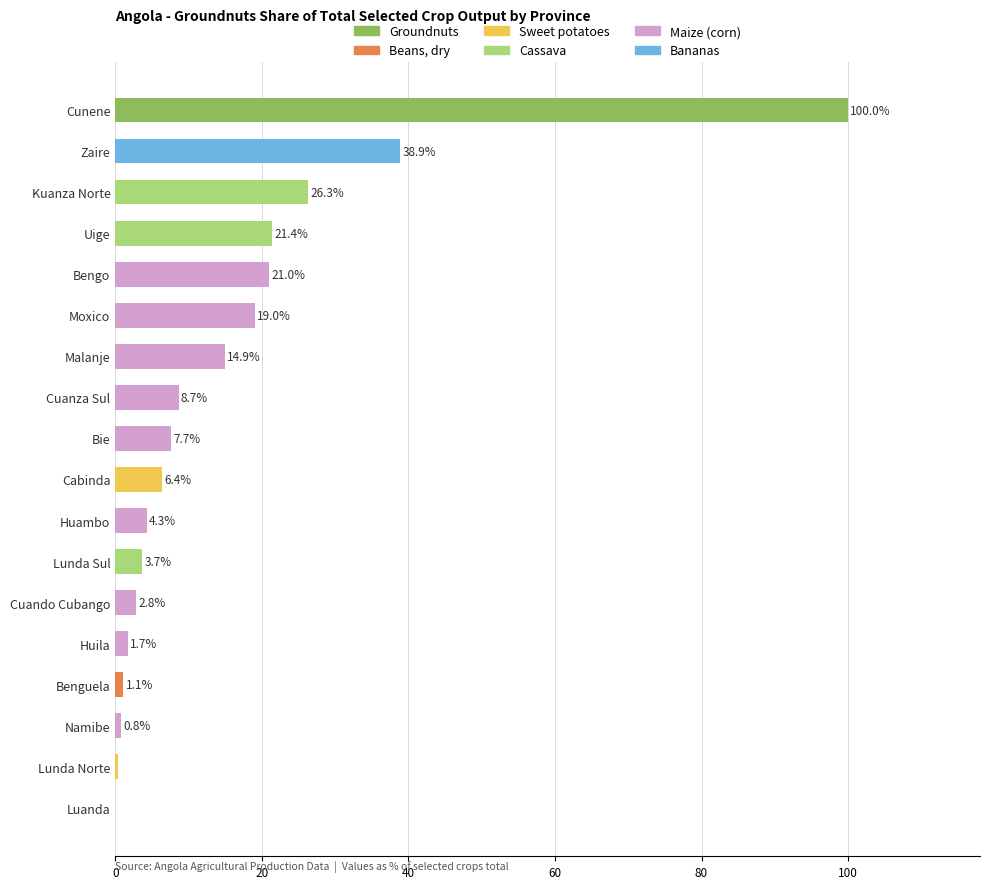

Is it true that the value at Bie is 7.7?

True